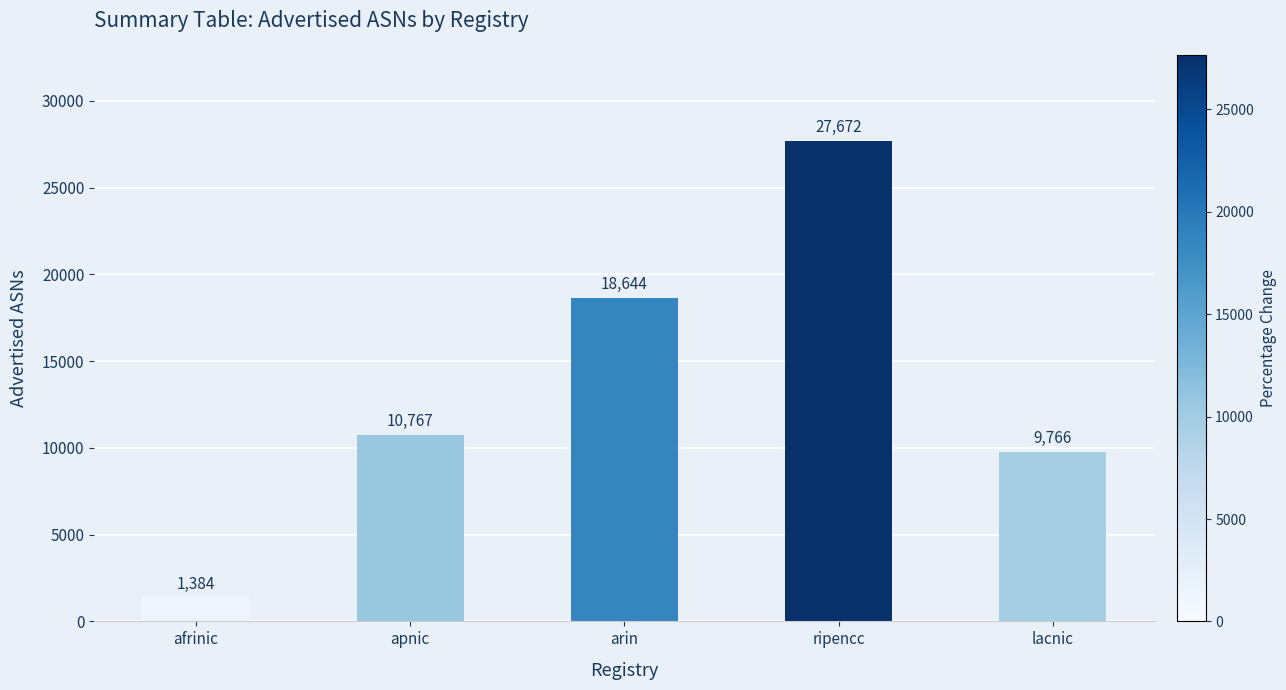

Approximately how many times larger is the value at ripencc compared to lacnic?

2.8